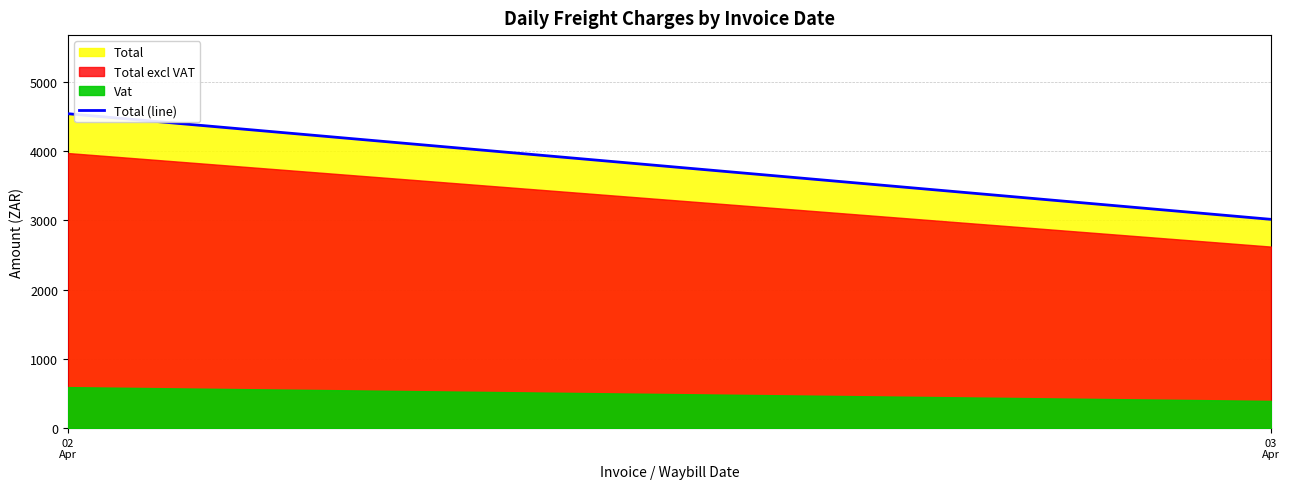

What is the change in value from 02
Apr to 03
Apr?

-1525.3